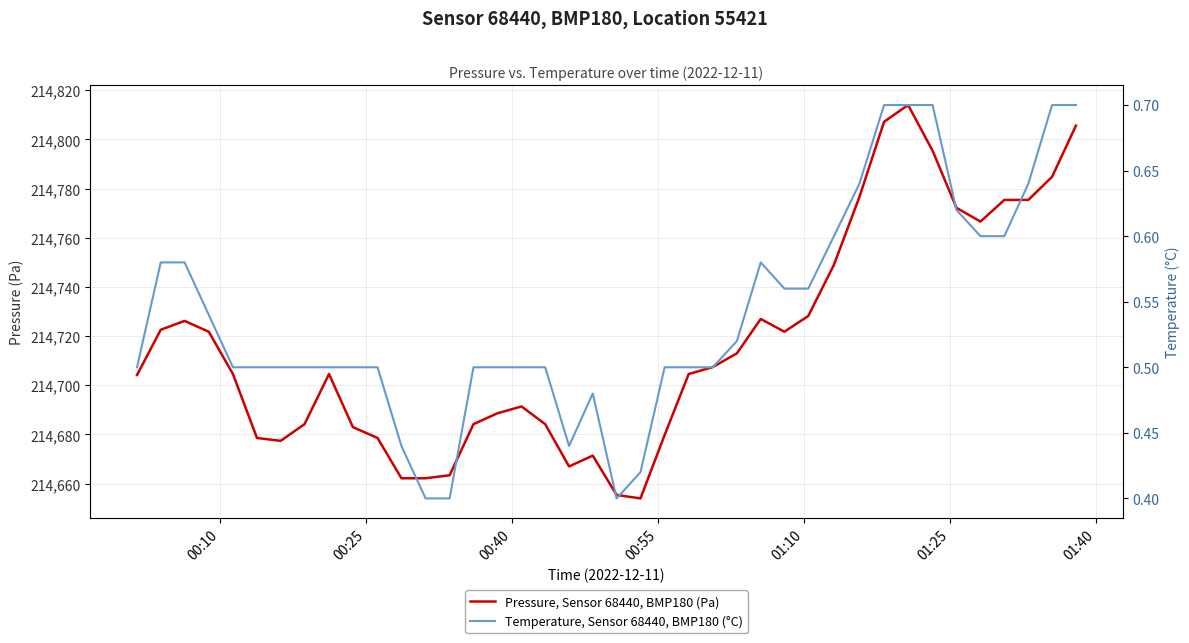

How many interior local peaks does the Pressure, Sensor 68440, BMP180 (Pa) series have?

6